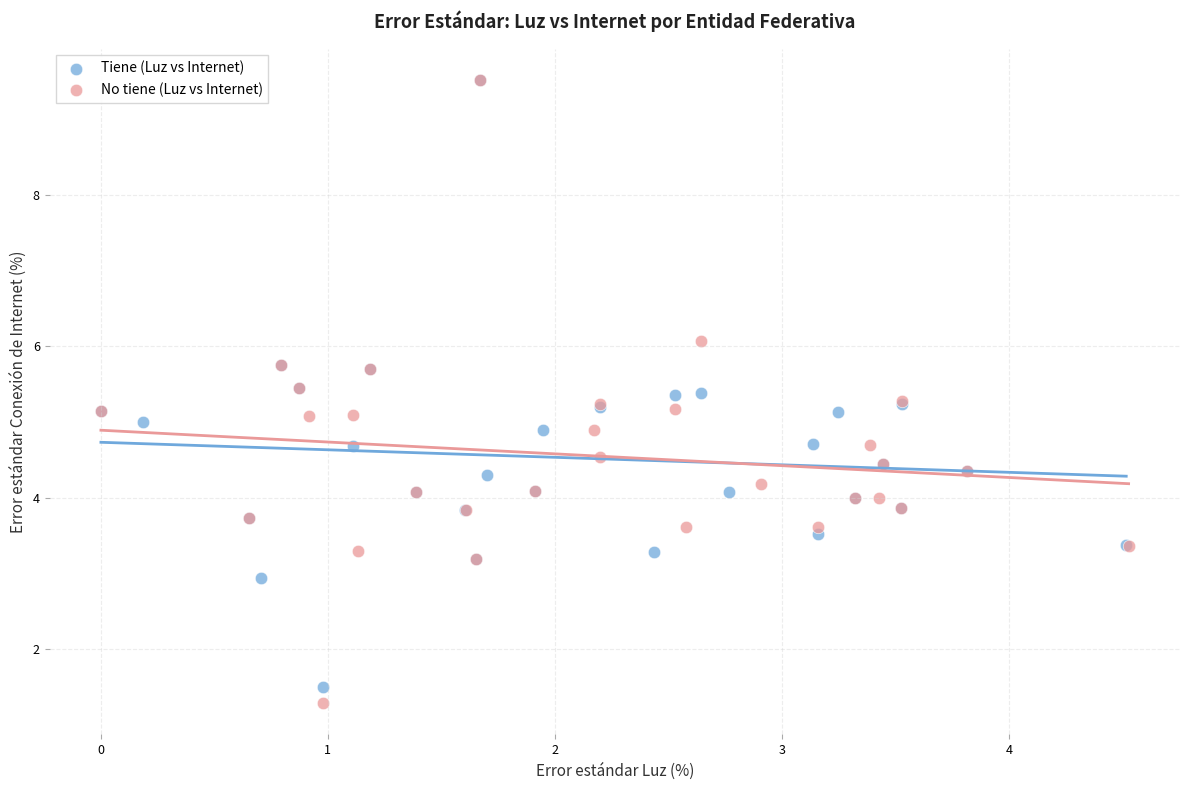

Which series contains the lowest Y value?

No tiene (Luz vs Internet)